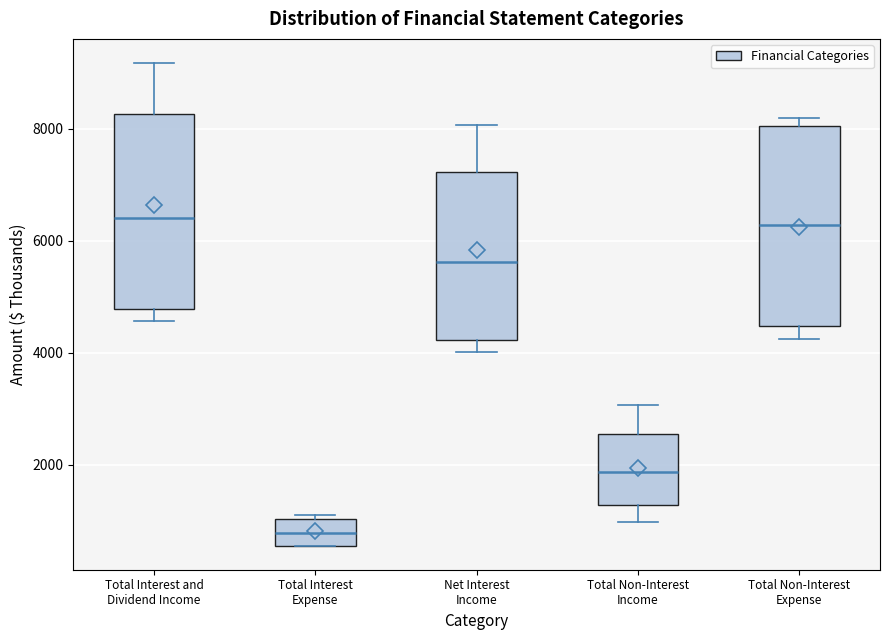

Which box's median line is the lowest?

Total Interest Expense